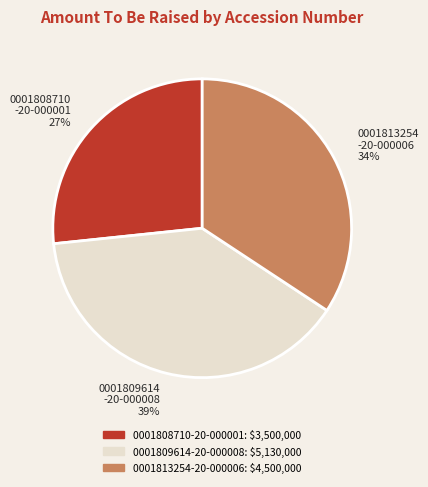

How many slices are in this pie chart?

3